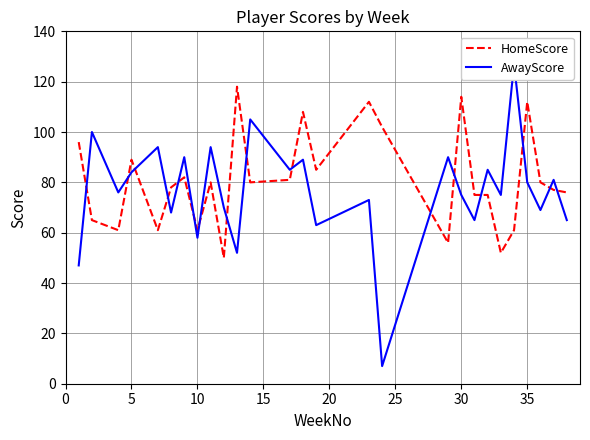

Is it true that HomeScore equals 89 at 5?

True